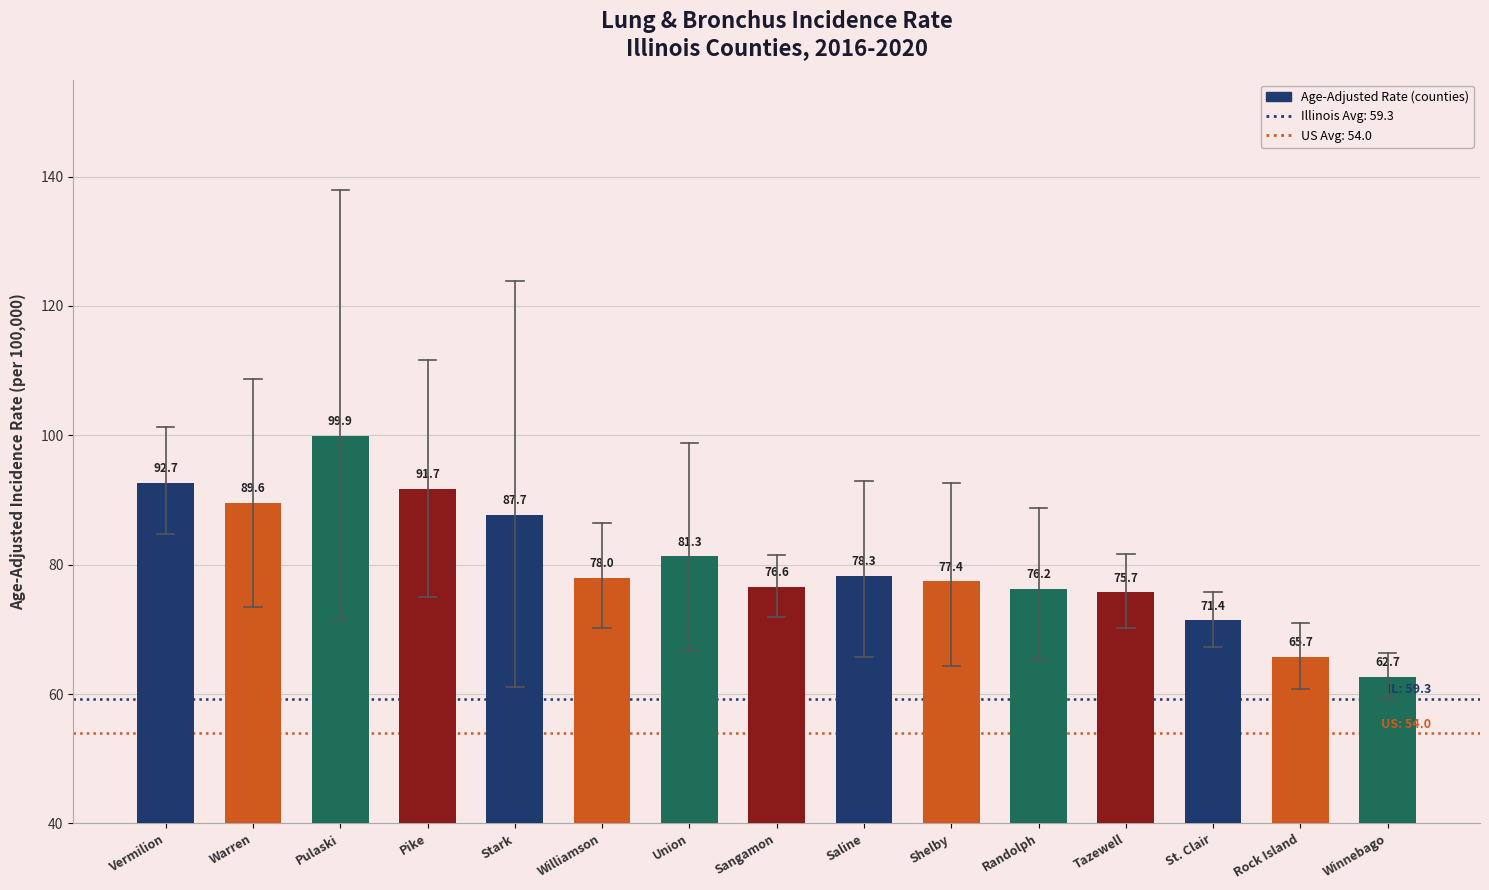

List the labels in order of value, largest first.

Pulaski, Vermilion, Pike, Warren, Stark, Union, Saline, Williamson, Shelby, Sangamon, Randolph, Tazewell, St. Clair, Rock Island, Winnebago